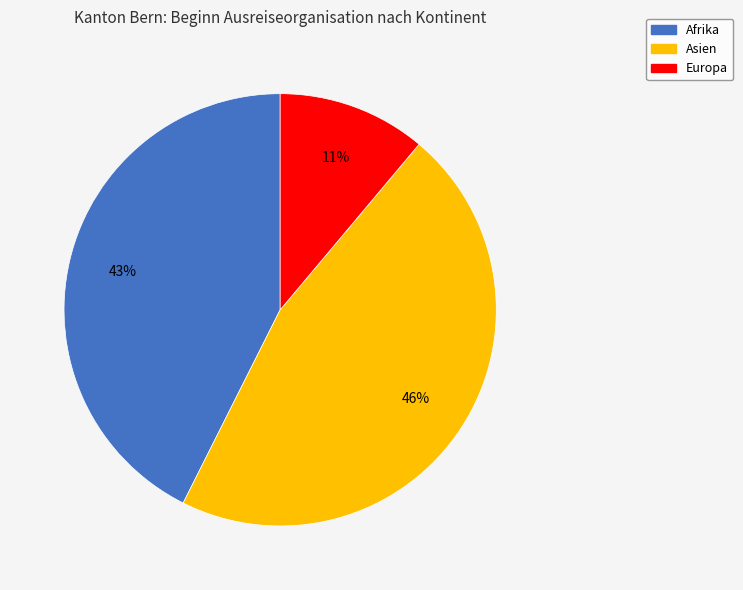

Count the number of slices in the pie.

3